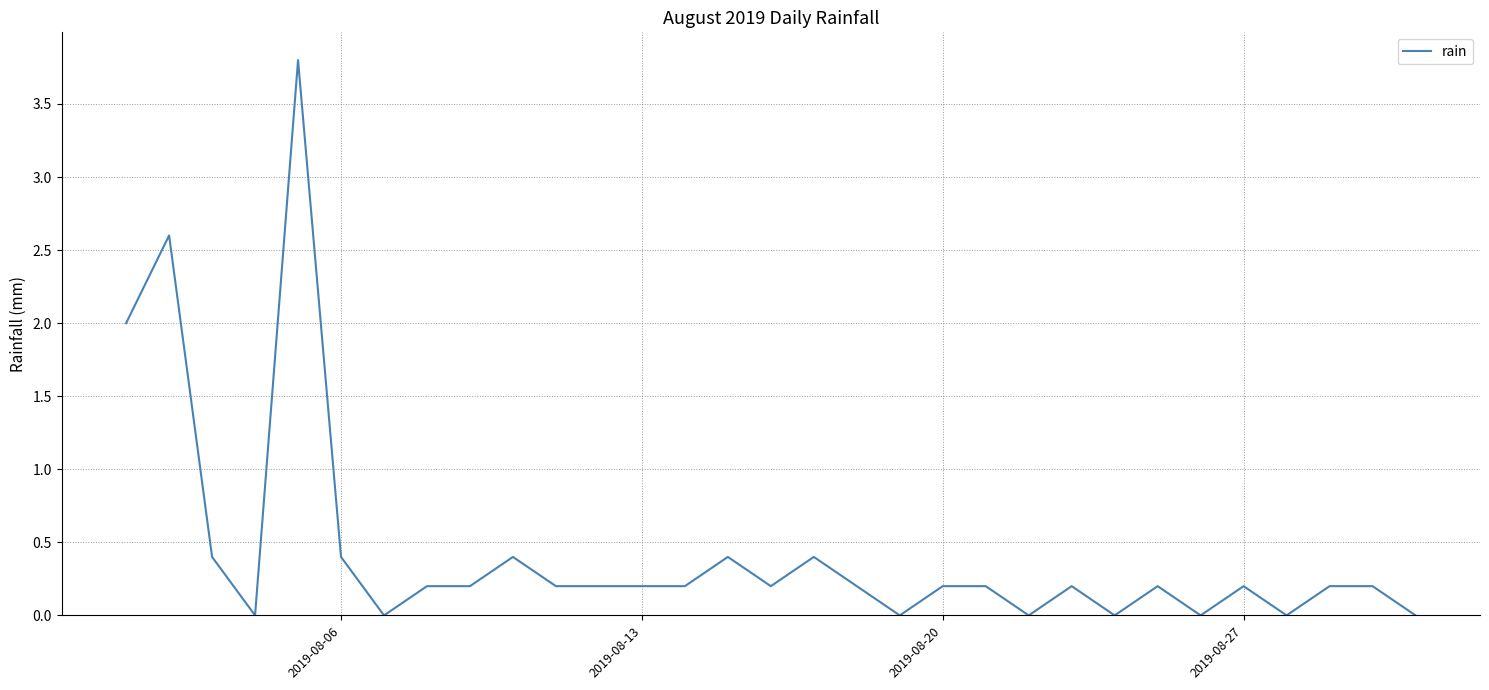

Does the chart display data point markers on the line(s)?

No